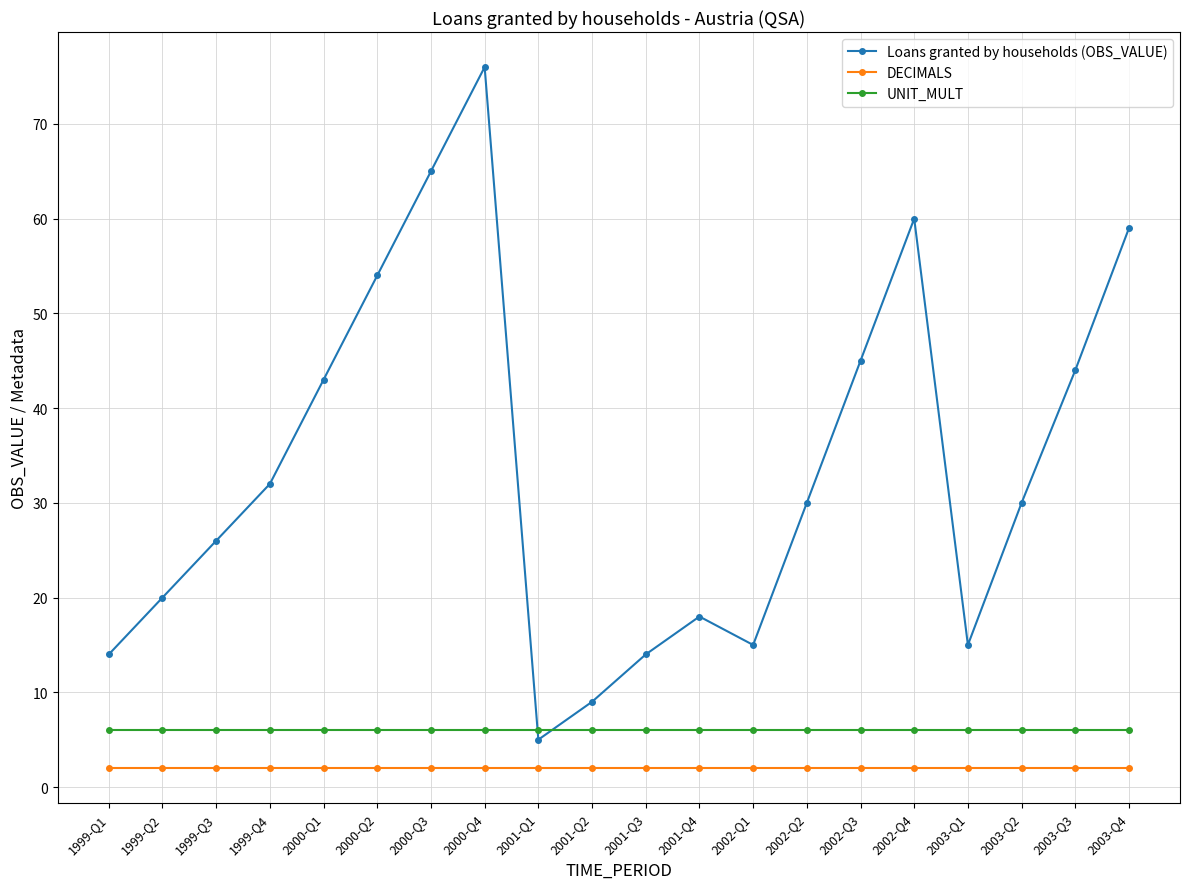

How many lines are shown in the chart?

3